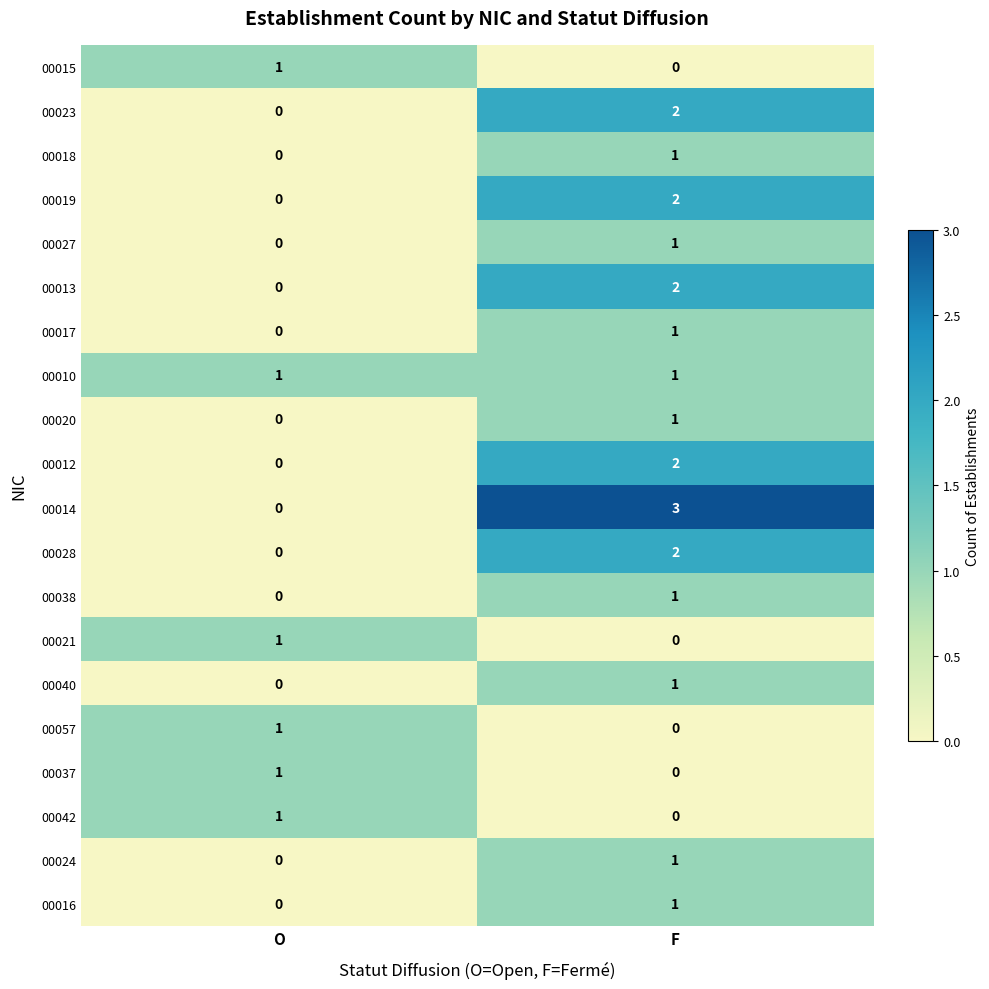

How many values in 00021 are above zero?

1